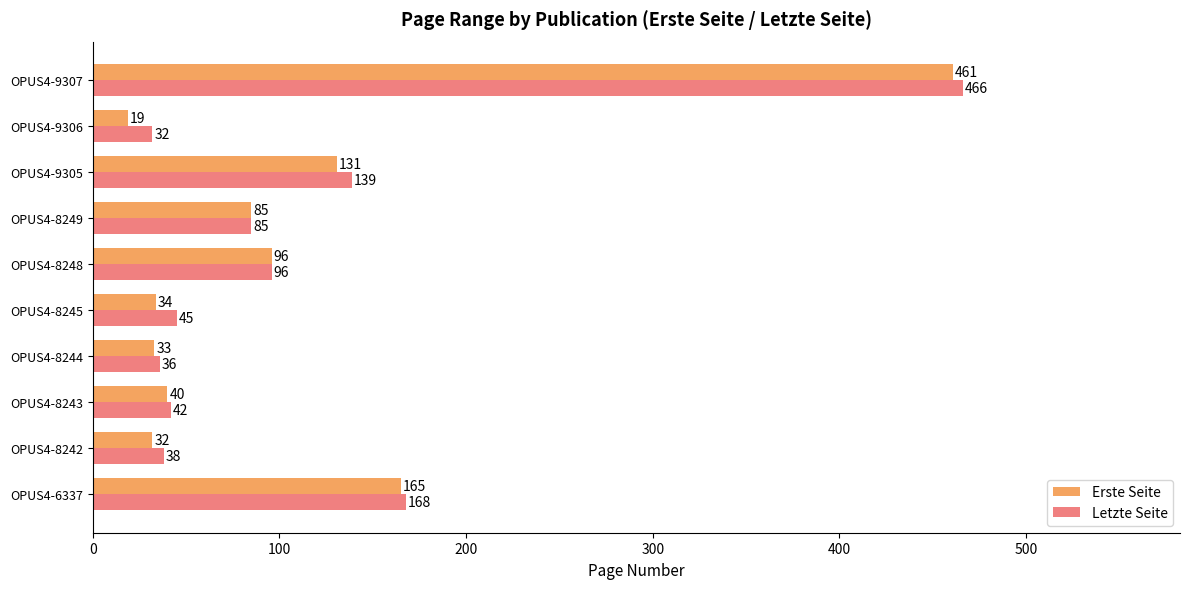

How many data points in Letzte Seite are less than 85?

5